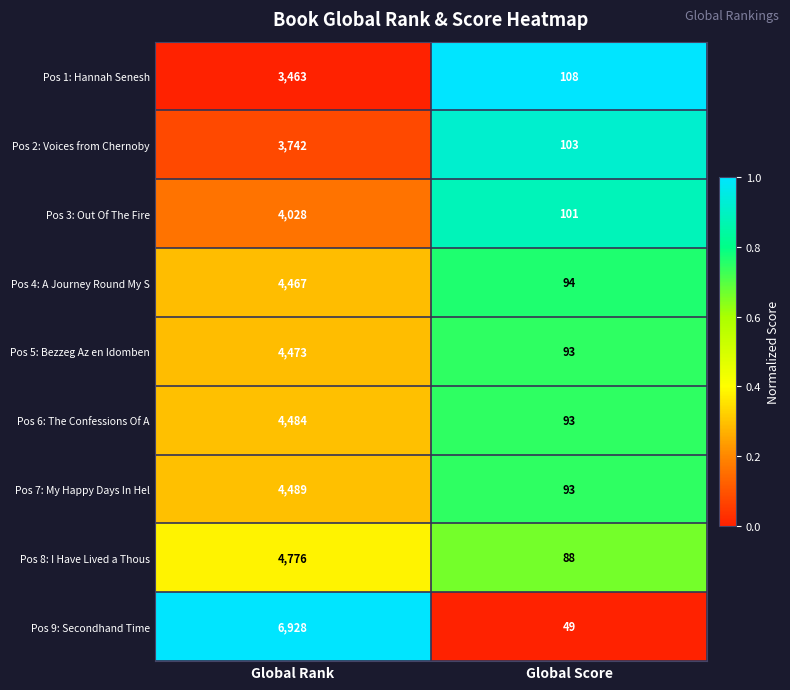

What is the sum of the Pos 7: My Happy Days In Hel values at Global Rank and Global Score?

4582